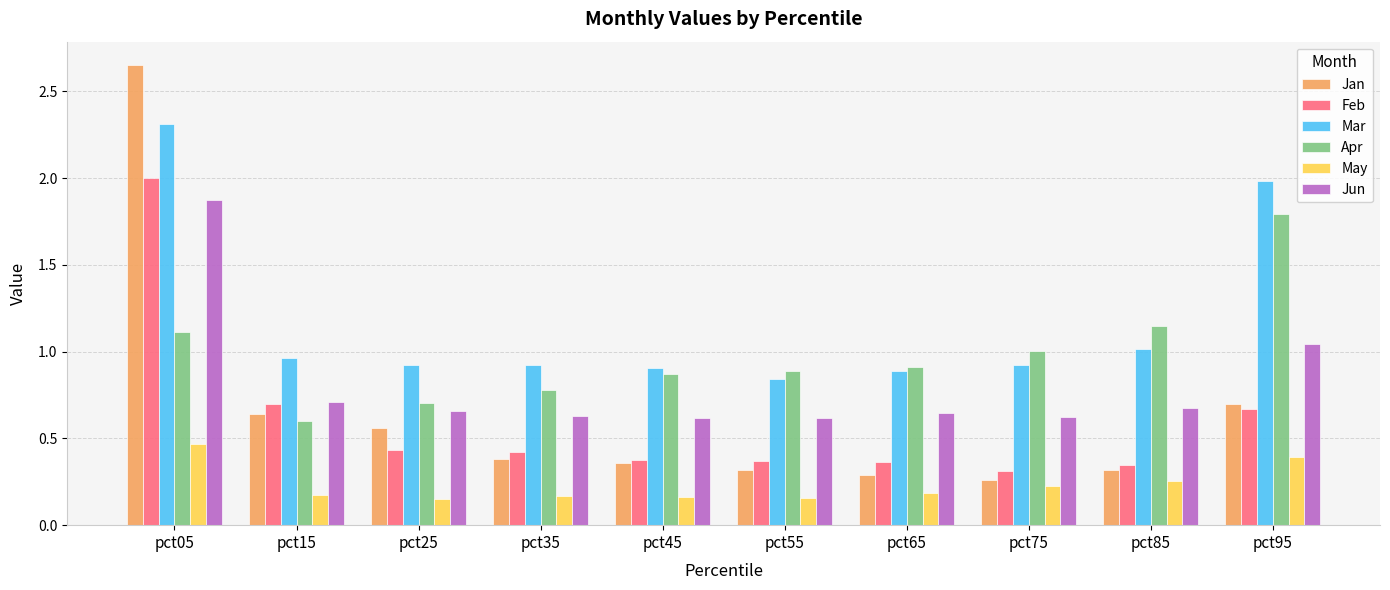

What is the approximate value of Feb at pct05?

2.0